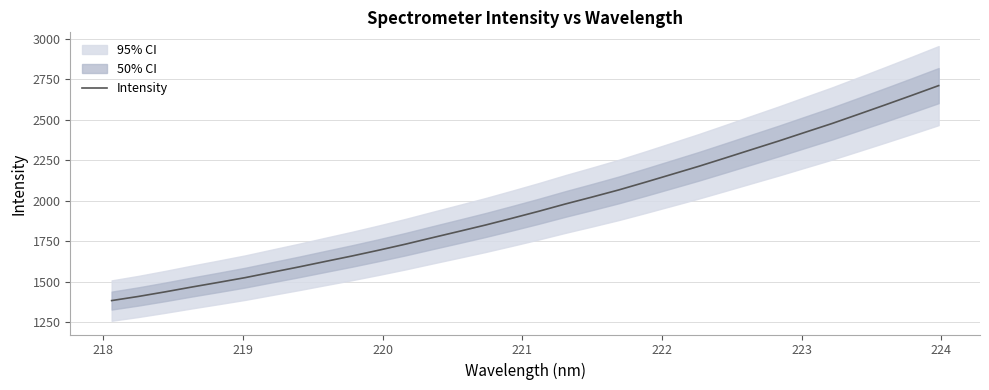

What is the minimum value for Intensity?

1384.1